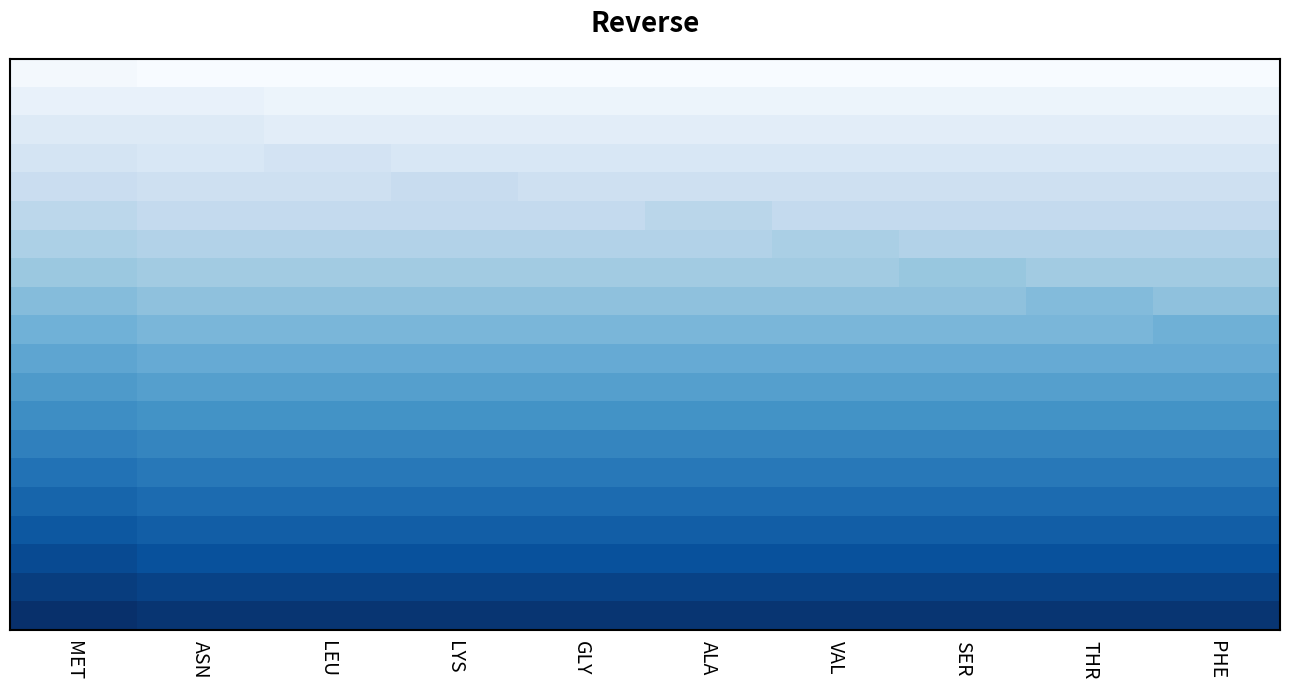

What is the spread (max minus min) of values at SER?

152.0